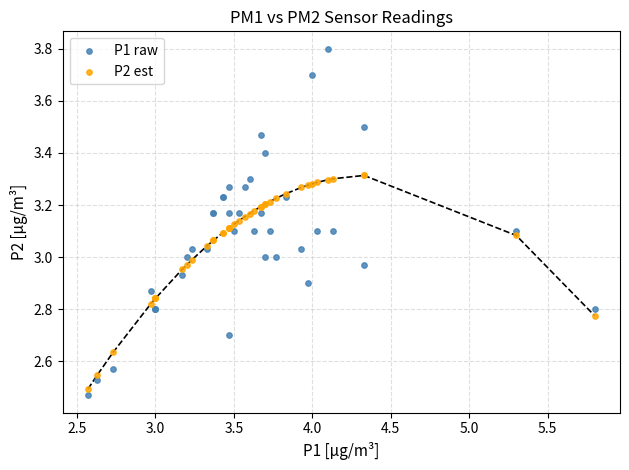

Which series has the largest Y range (max minus min)?

P1 raw